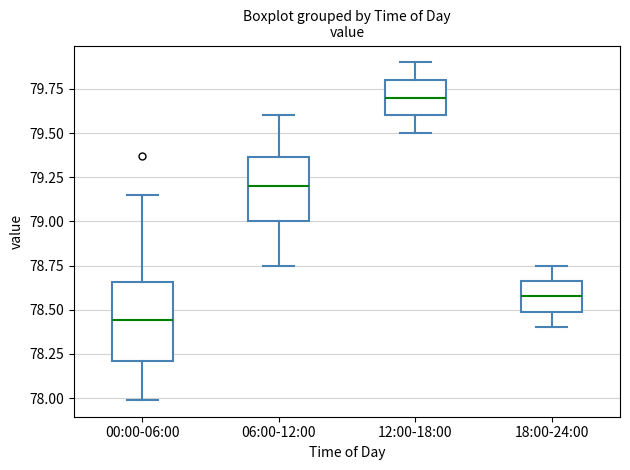

Reading left to right, transcribe this box plot: for each box, give where its median line is, the range the box spans, and where its two whiskers end, as read against the y-axis. The values are not printed on the chart, so give them approximately, as read against the axis.

00:00-06:00: median 78.45, box 78.20 to 78.65, whiskers 78.00 to 79.15
06:00-12:00: median 79.20, box 79.00 to 79.35, whiskers 78.75 to 79.60
12:00-18:00: median 79.70, box 79.60 to 79.80, whiskers 79.50 to 79.90
18:00-24:00: median 78.60, box 78.50 to 78.65, whiskers 78.40 to 78.75